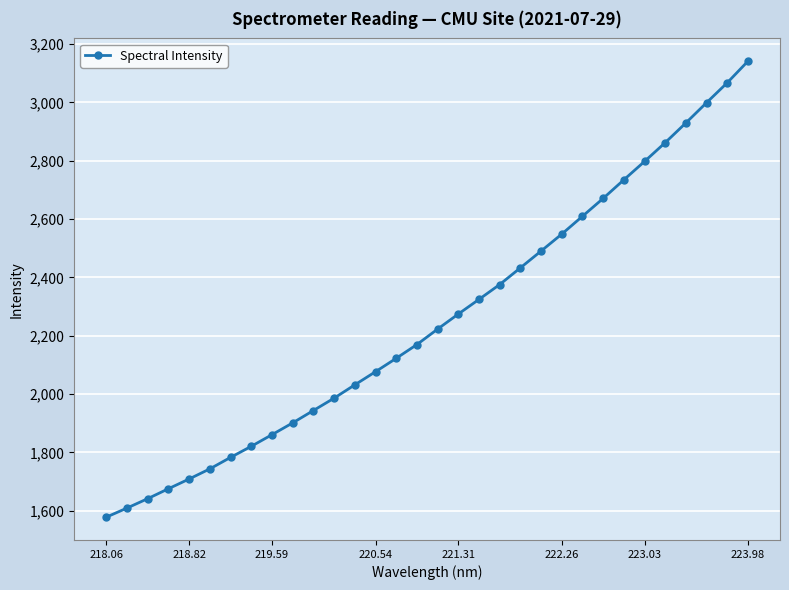

What is the difference between the maximum and second lowest values?

1532.4